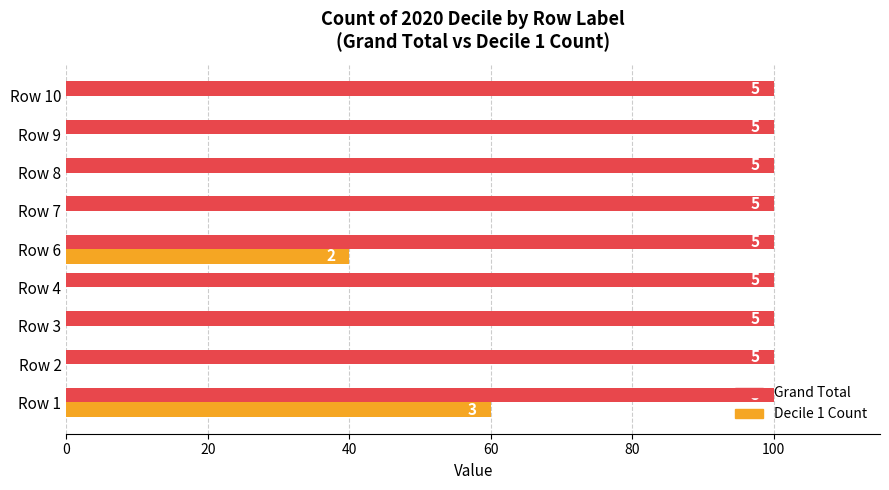

The Grand Total (% of max) series shows 0.6 at 8. True or false?

False